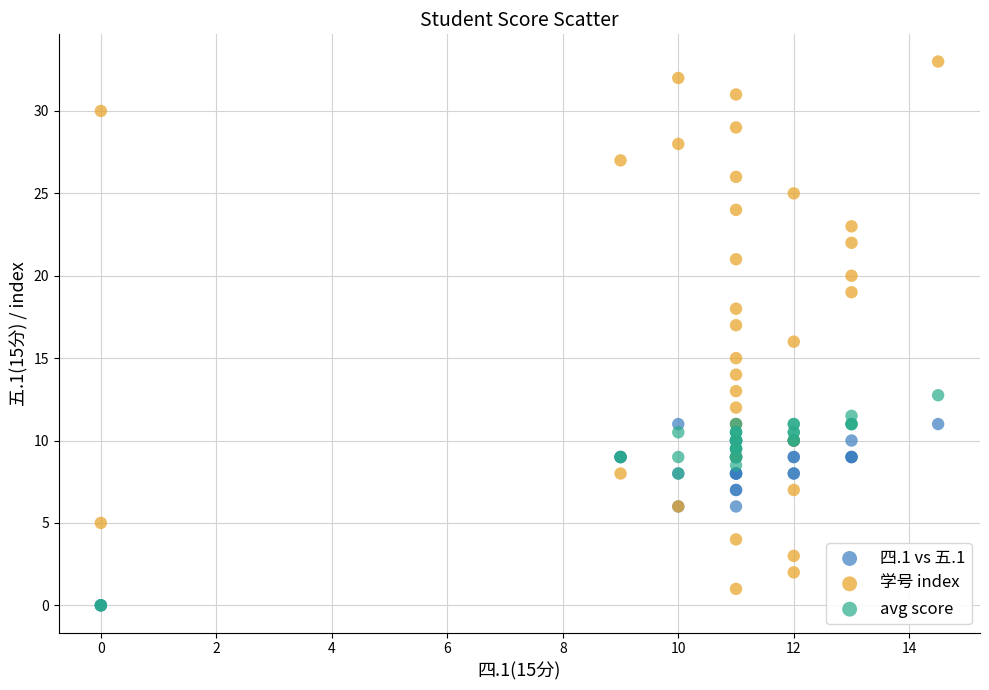

Which series reaches the maximum Y coordinate?

学号 index